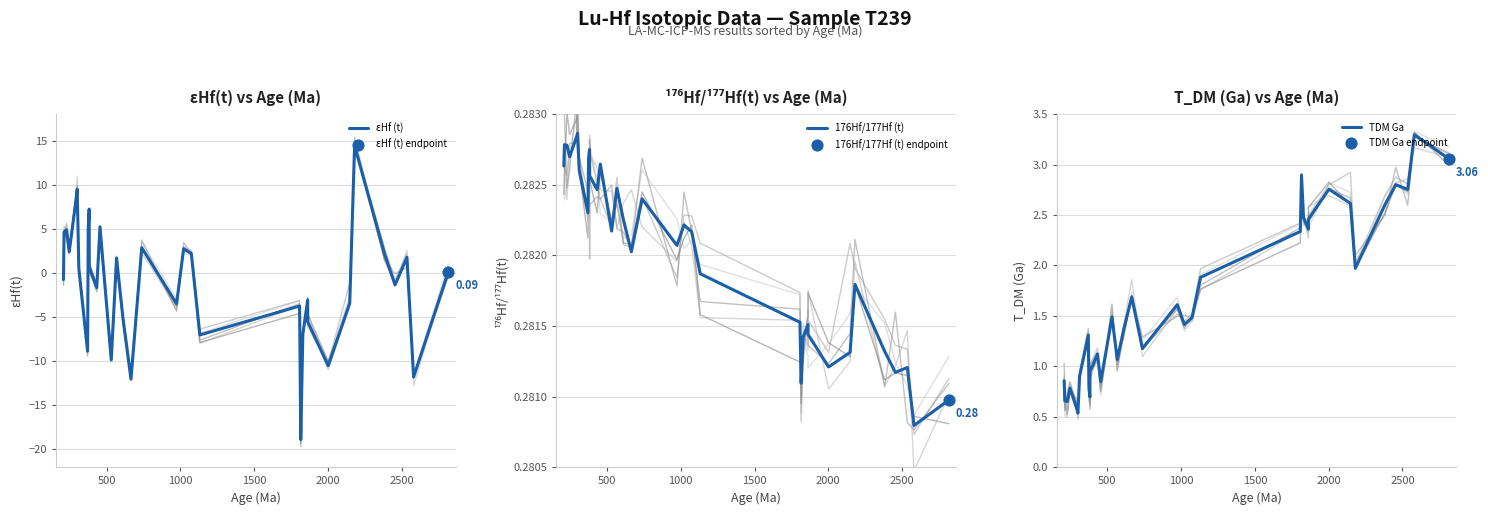

At how many categories does at least one series exceed 14?

1